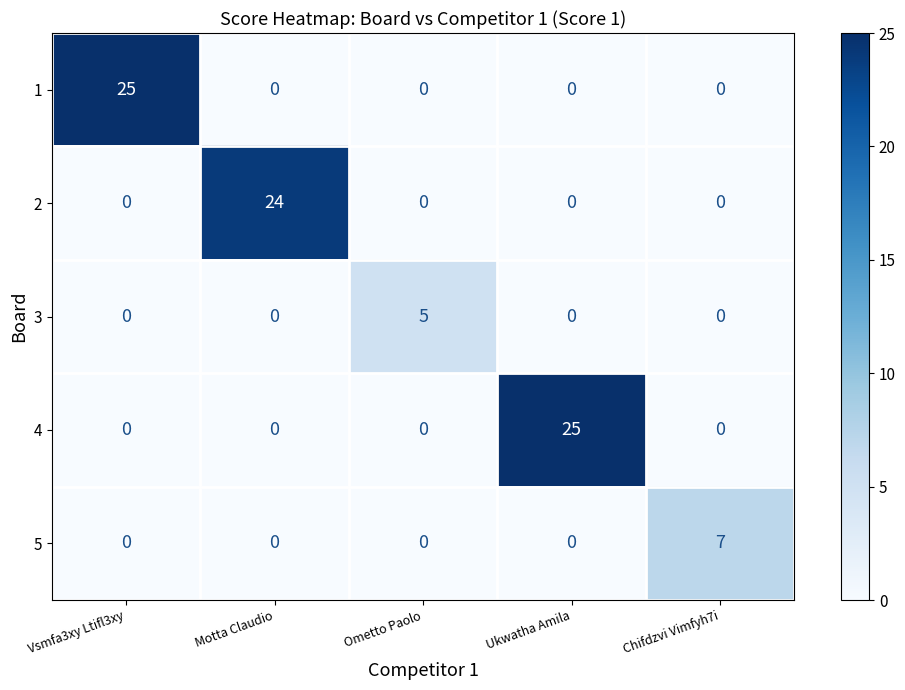

What is the total value across all series at Chifdzvi Vimfyh7i?

7